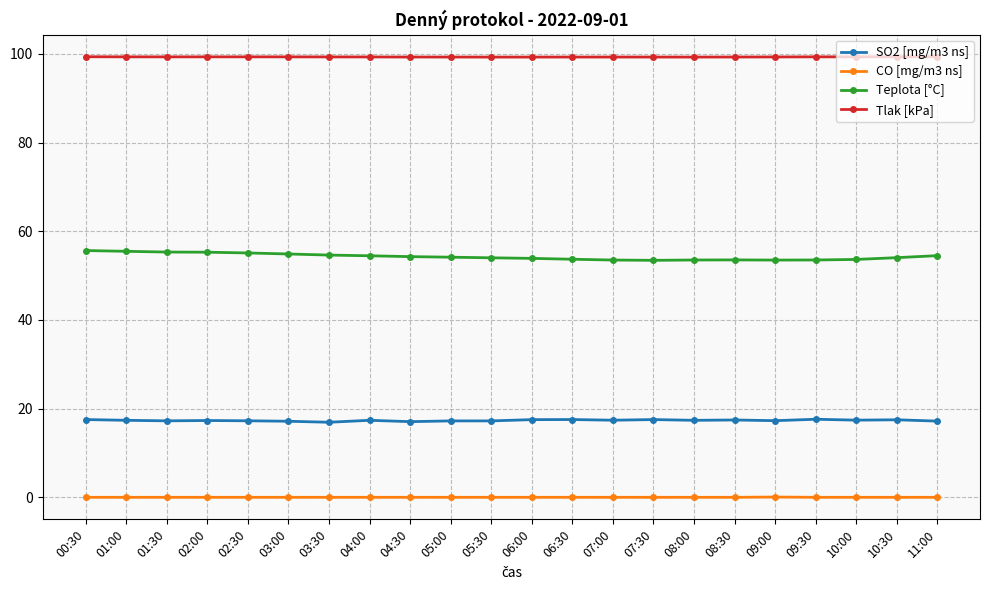

What is the total value across all series at 02:00?

172.0